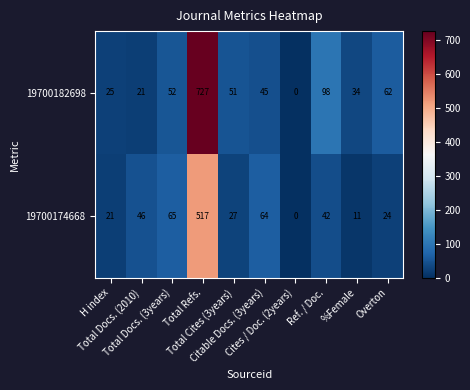

Which series has the largest total across all categories?

19700182698